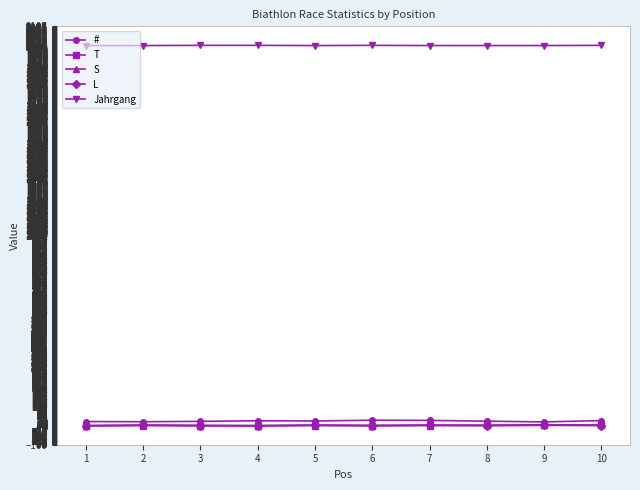

What is the maximum value shown in the chart?

2007